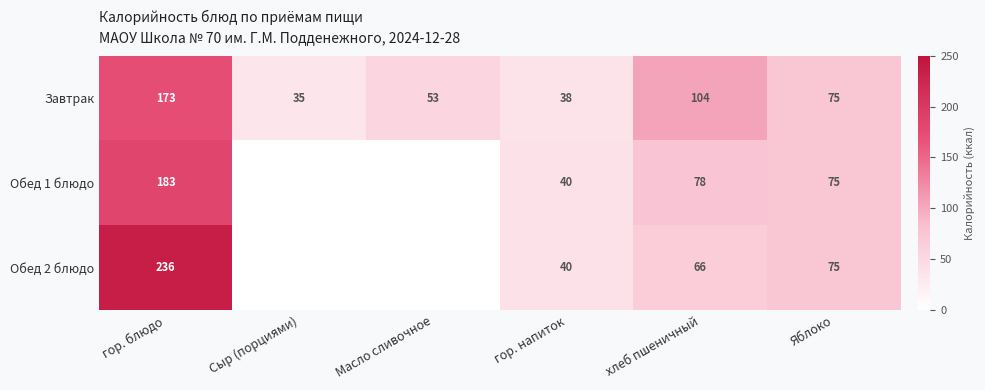

What is the sum of all Завтрак values?

478